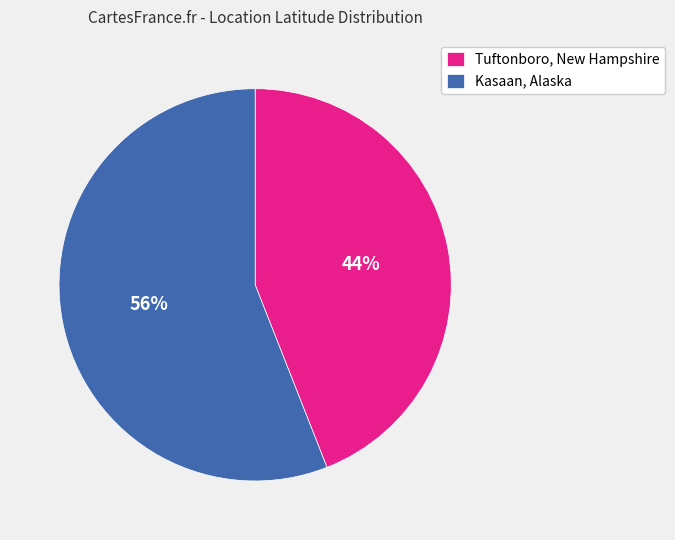

How many segments does this pie chart have?

2